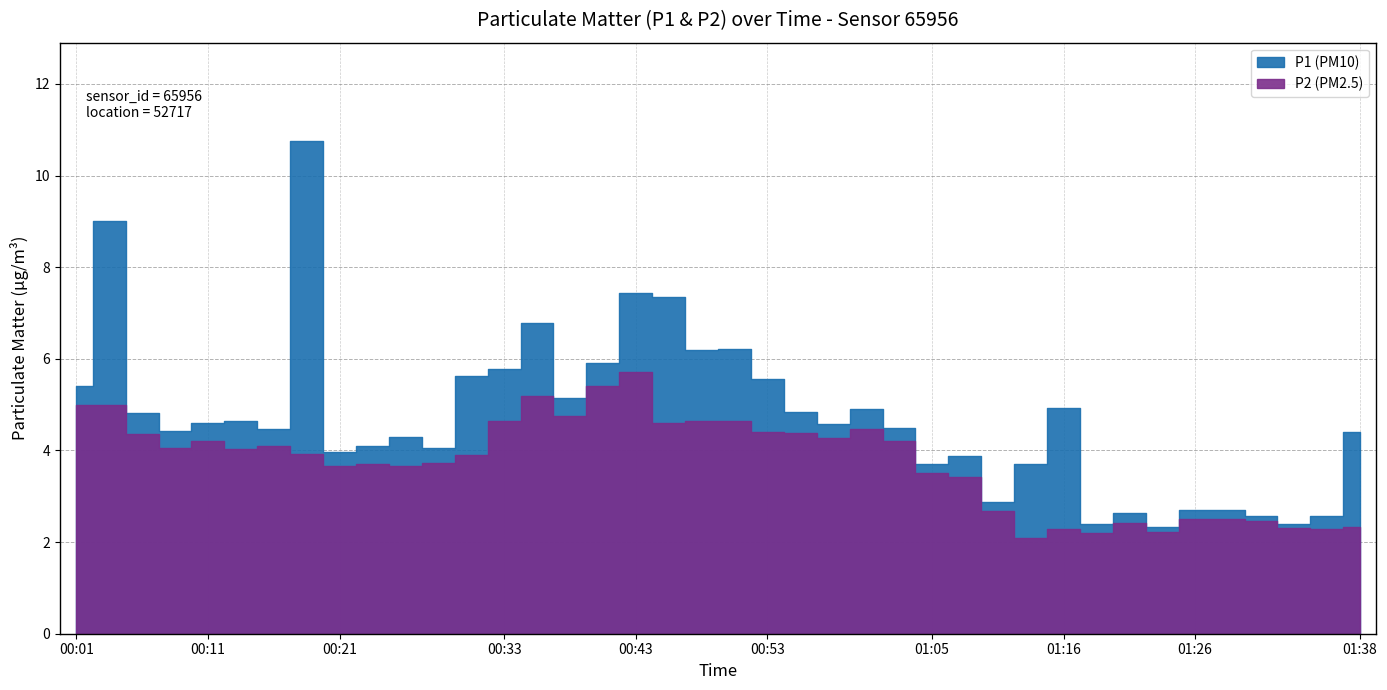

What is the sum of the P1 values at 00:04 and 00:18?

19.8